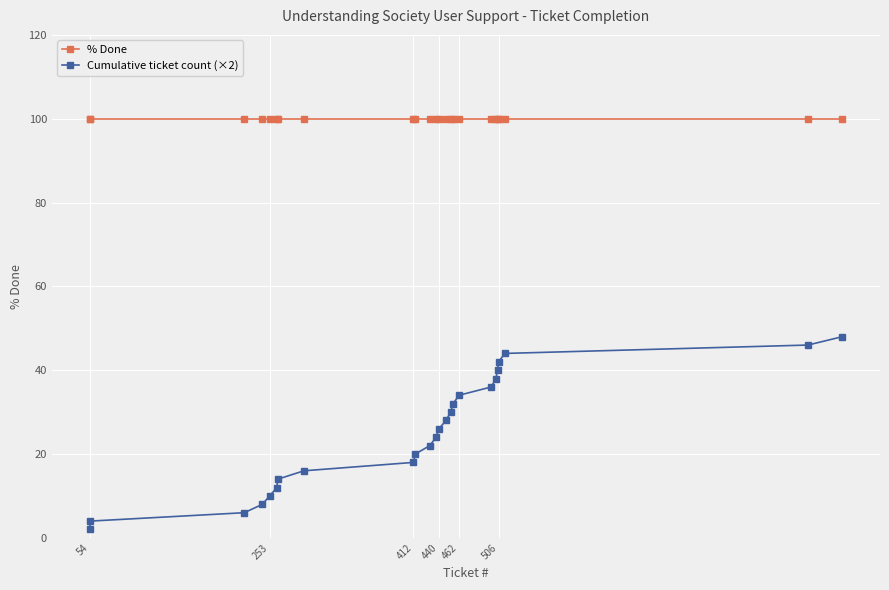

Does the chart display data point markers on the line(s)?

Yes